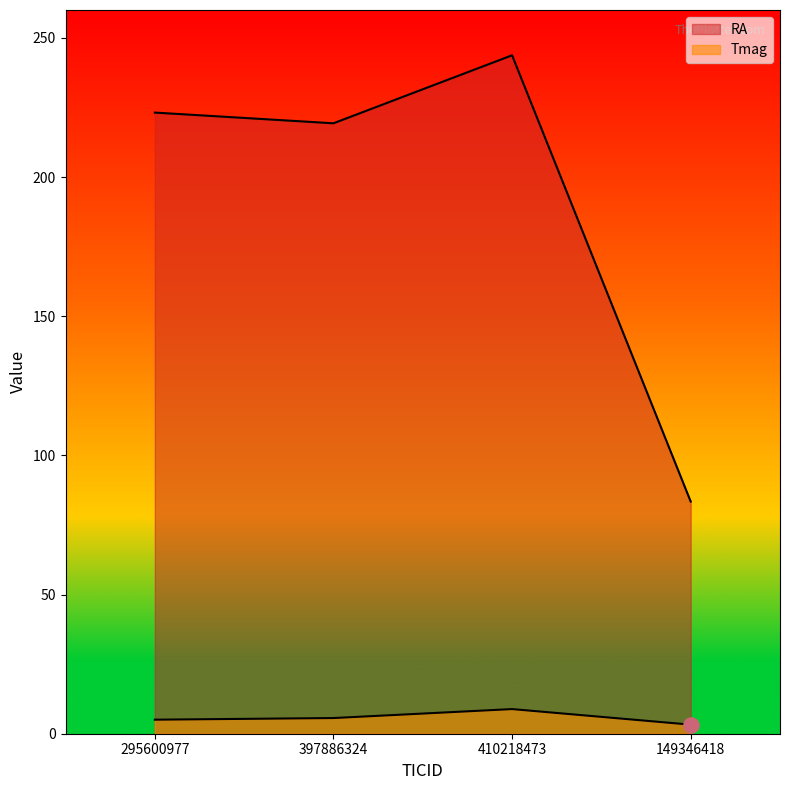

Which series has the largest total across all categories?

RA